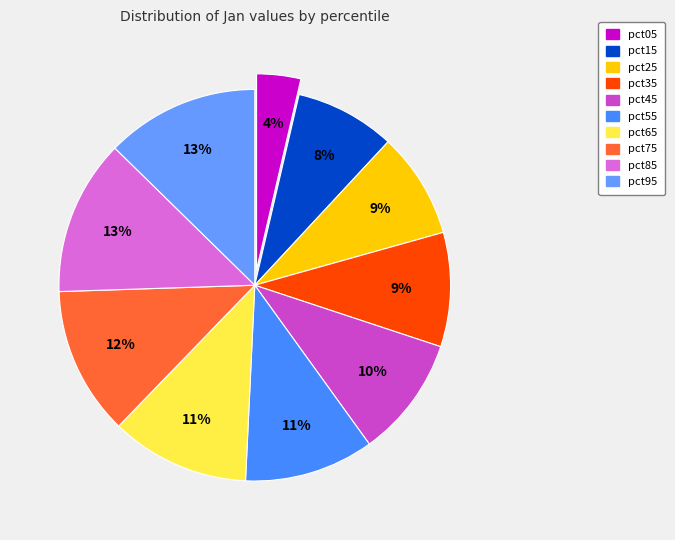

True or false: pct75 accounts for 4% of the total.

False